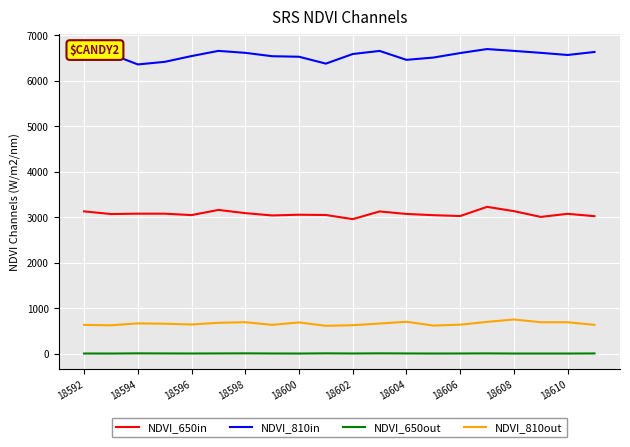

How many lines are shown in the chart?

4